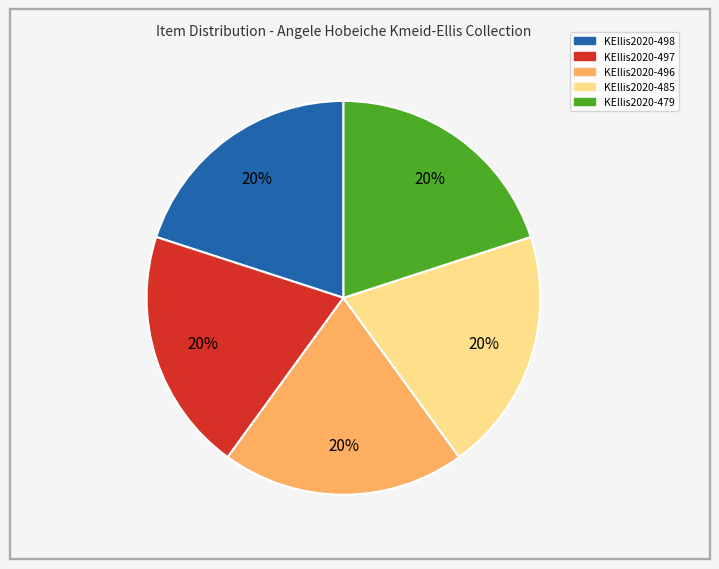

Is the sum of KEllis2020-498 and KEllis2020-497 greater than half?

No